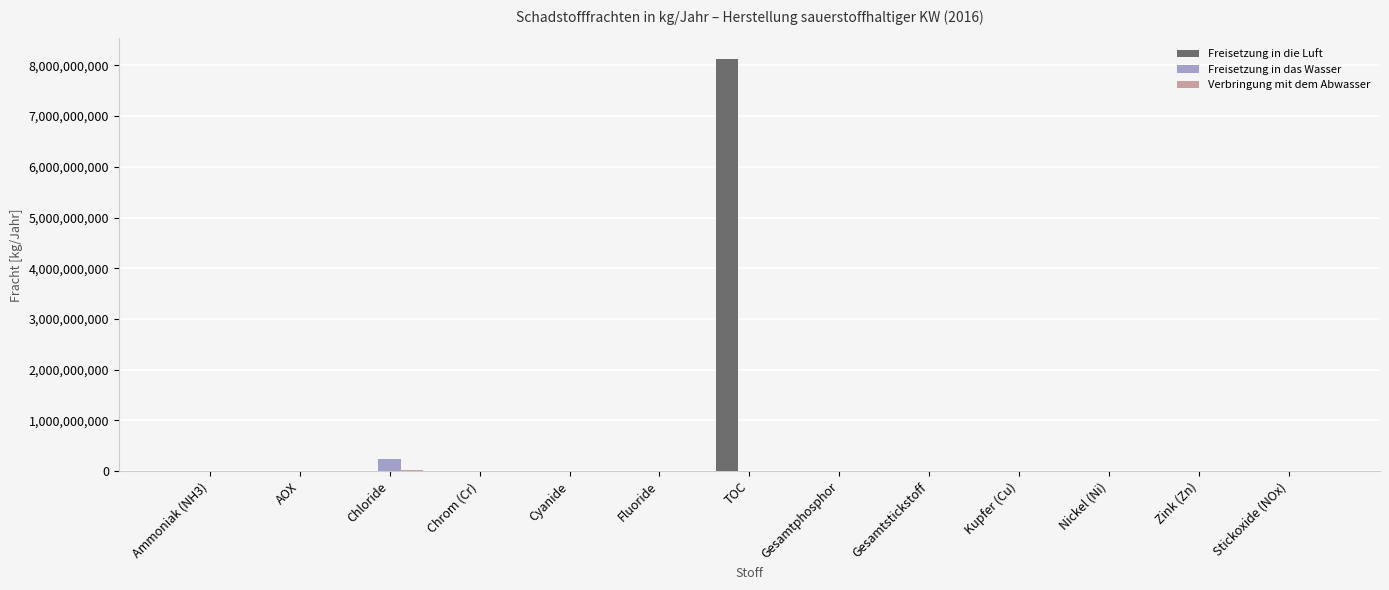

Which series has the widest spread of values?

Freisetzung in die Luft